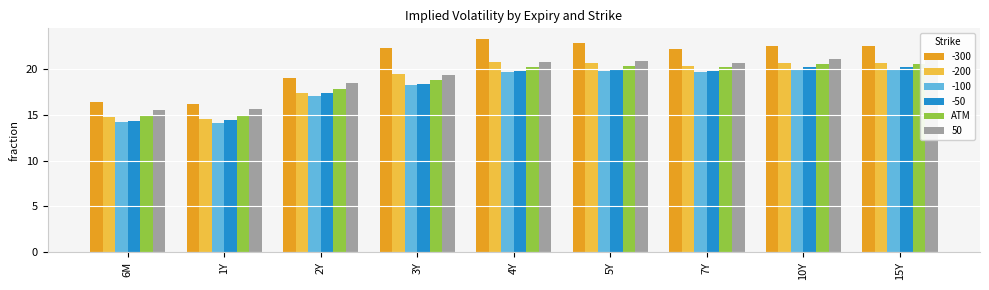

How many distinct data groups are displayed?

1